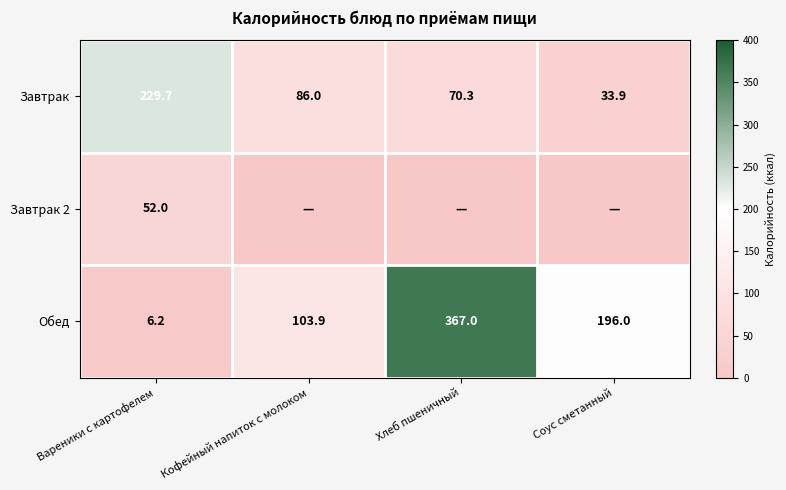

What is the lowest value of the Завтрак series?

33.9